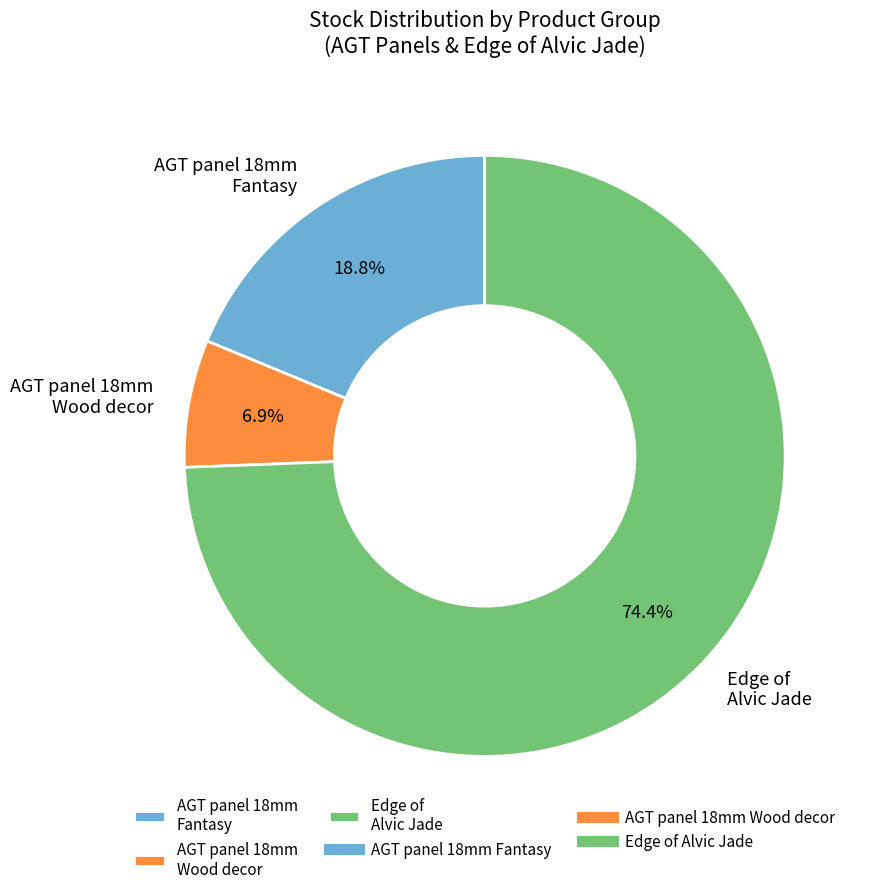

What percentage is NOT represented by AGT panel 18mm Fantasy?

81.2%